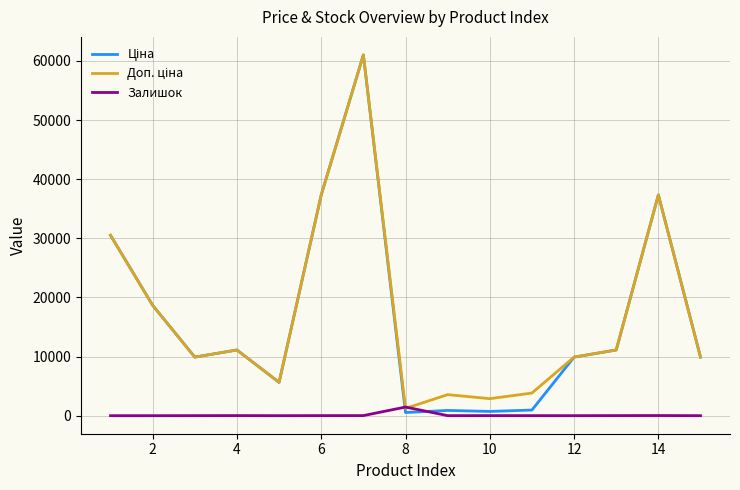

What is the maximum value shown in the chart?

61024.7